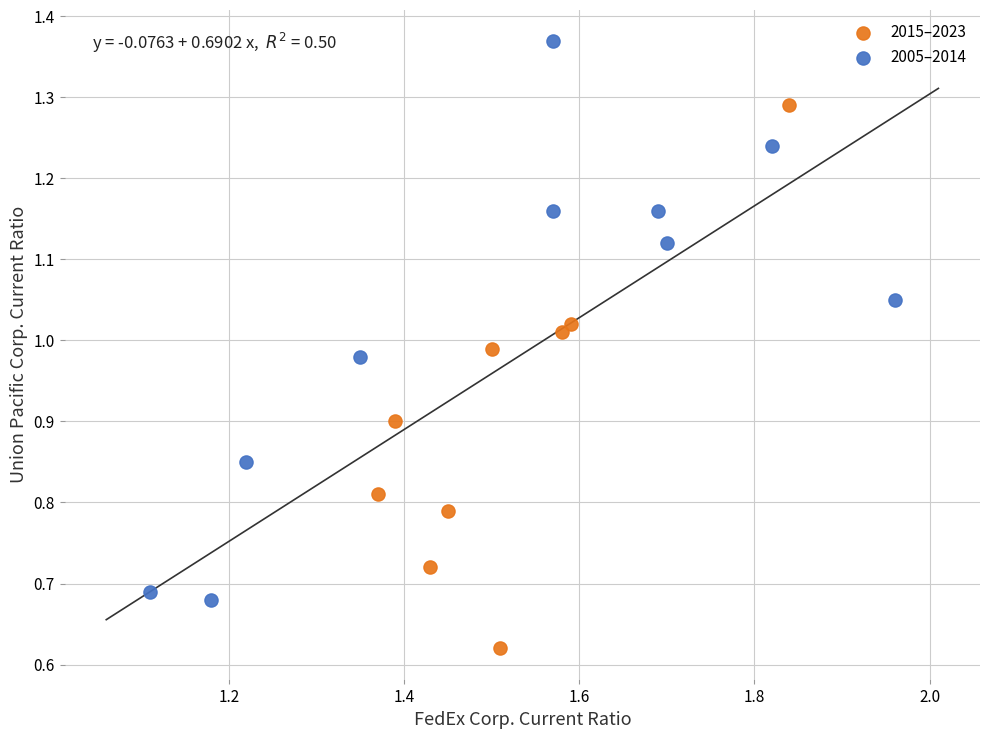

Which series reaches the maximum Y coordinate?

2005–2014